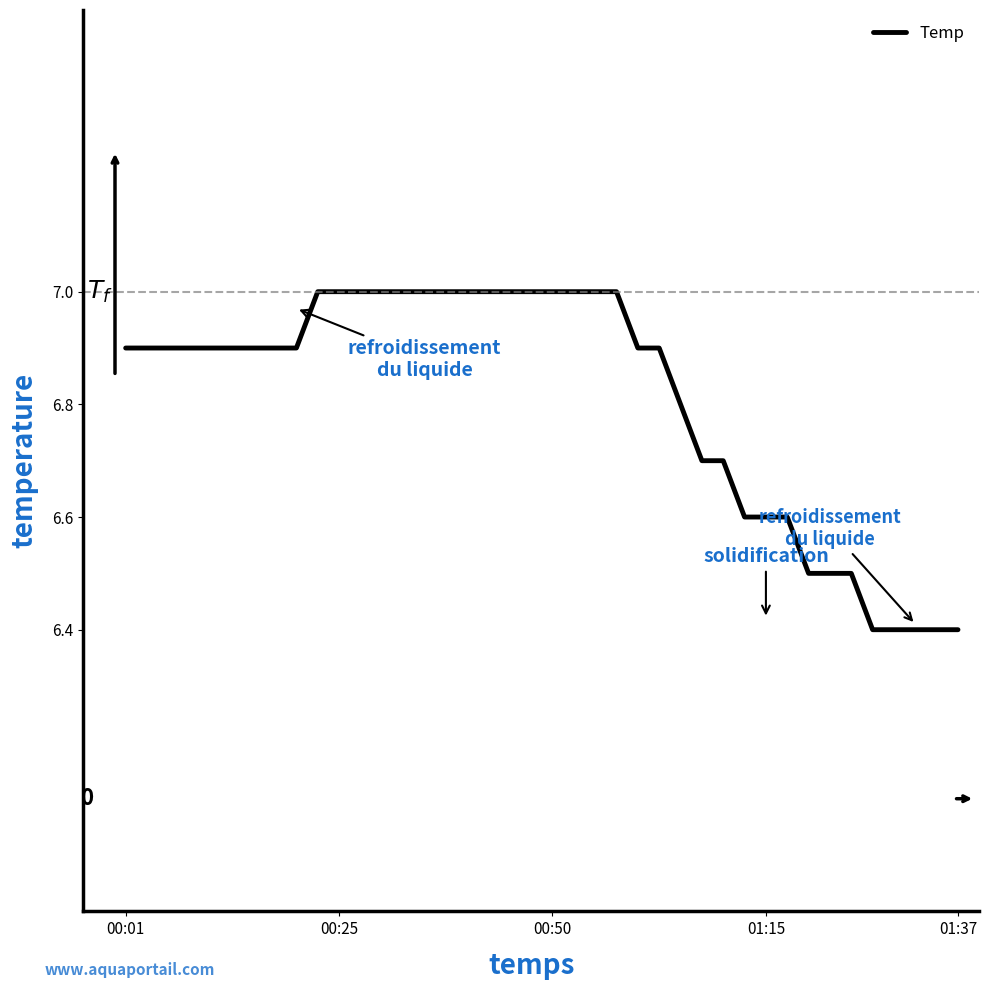

Reading left to right, extract all data points from this chart.

6.9	6.9	6.9	6.9	6.9	6.9	6.9	6.9	6.9	7.0	7.0	7.0	7.0	7.0	7.0	7.0	7.0	7.0	7.0	7.0	7.0	7.0	7.0	7.0	6.9	6.9	6.8	6.7	6.7	6.6	6.6	6.6	6.5	6.5	6.5	6.4	6.4	6.4	6.4	6.4